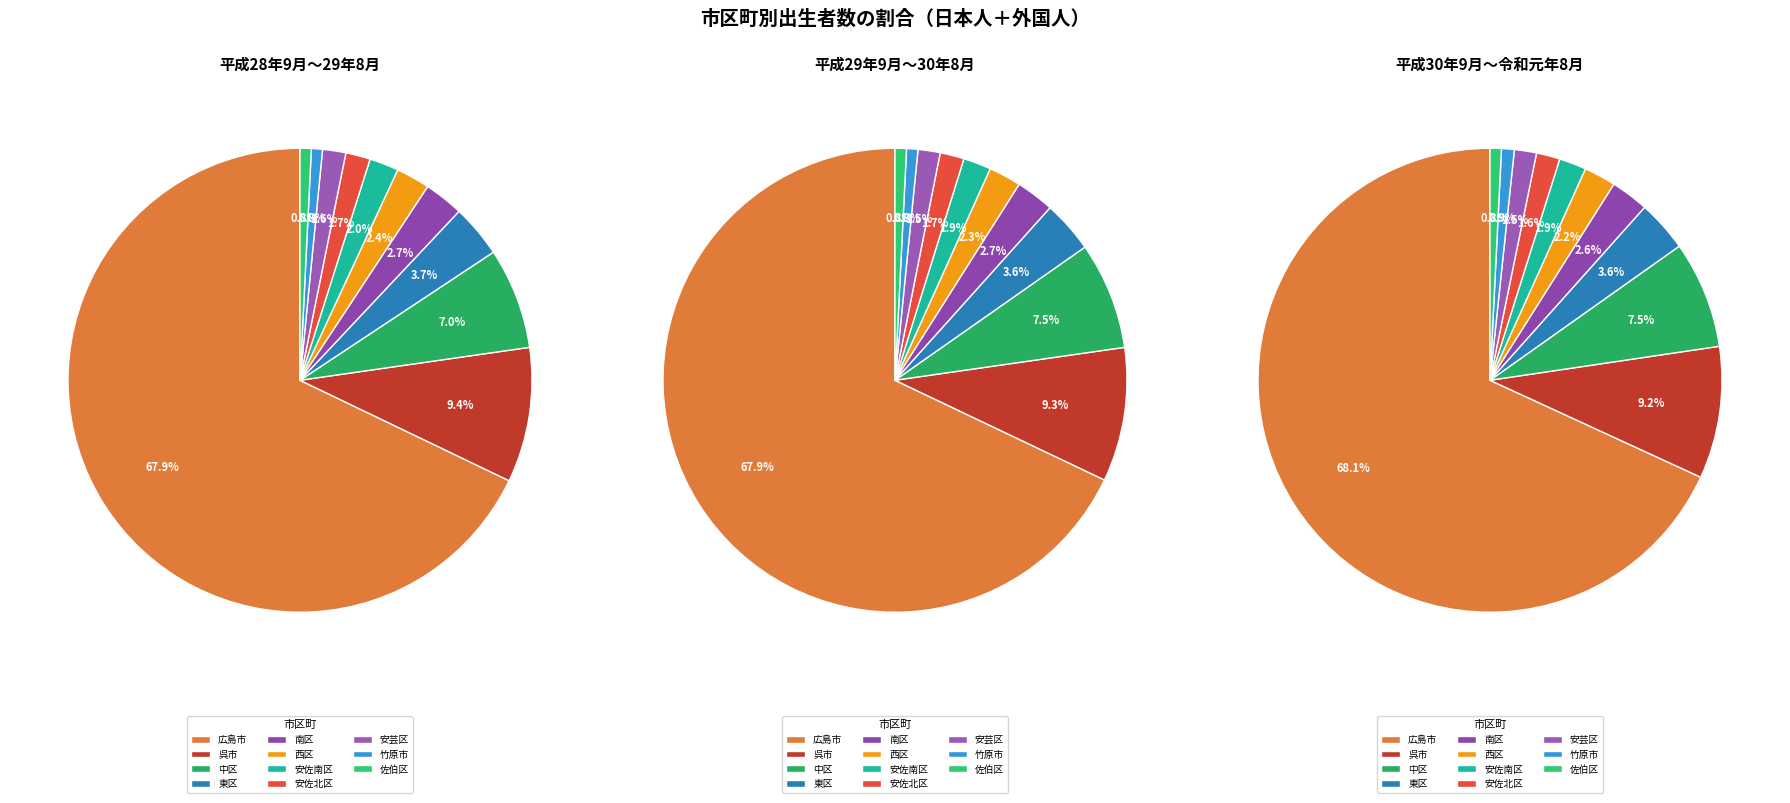

True or false: 広島市 accounts for 68% of the total.

True